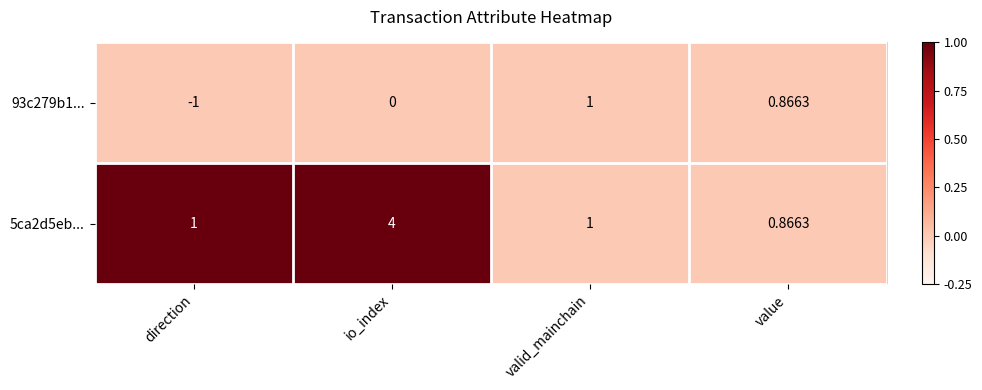

Is the value of 5ca2d5eb... at direction greater than the value of 93c279b1... at value?

Yes